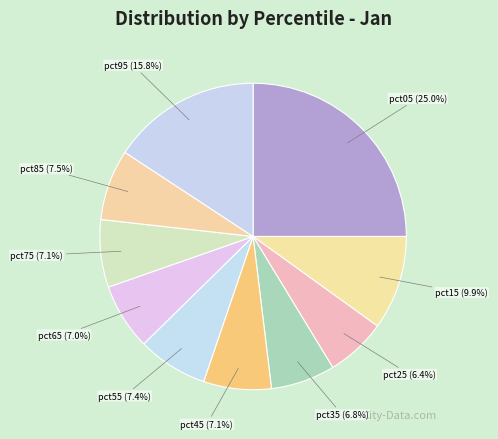

Count the number of slices in the pie.

10